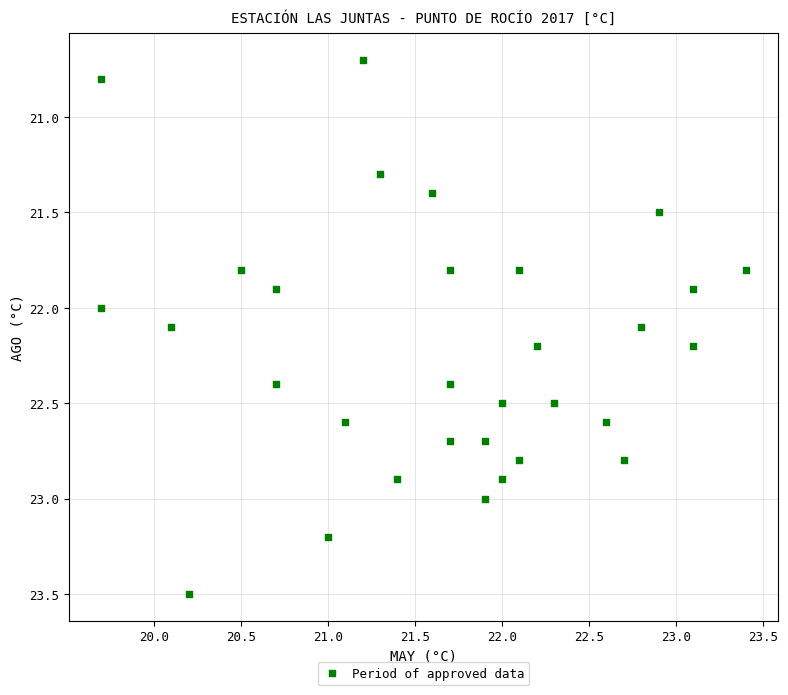

What is the range of X values (max minus min)?

3.7